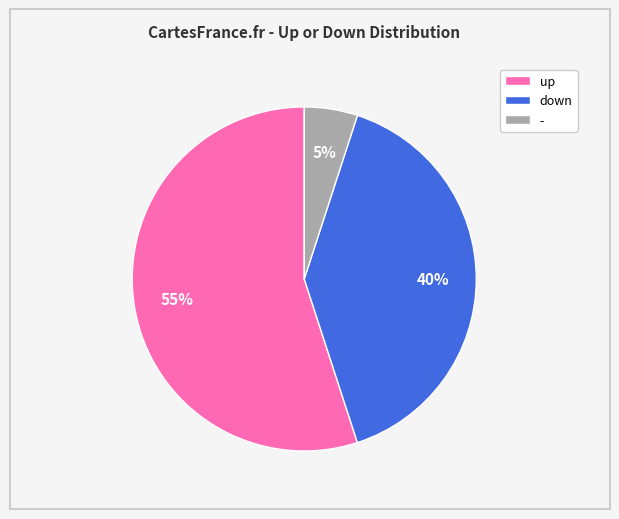

How many slices are in this pie chart?

3